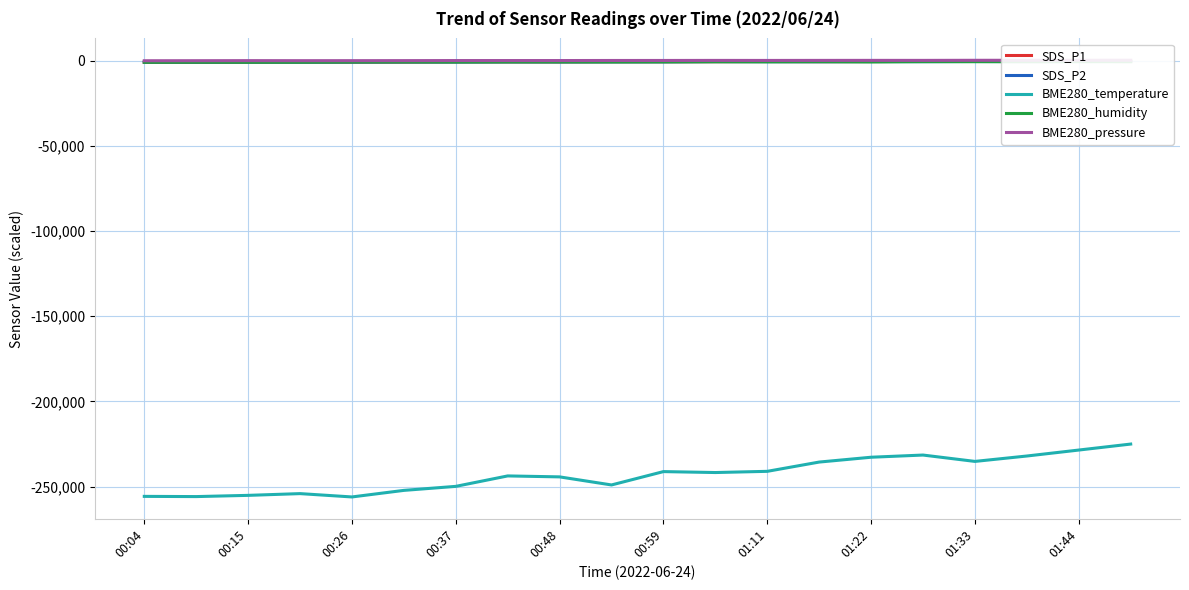

Read the BME280_temperature value at 01:11.

-241083.4